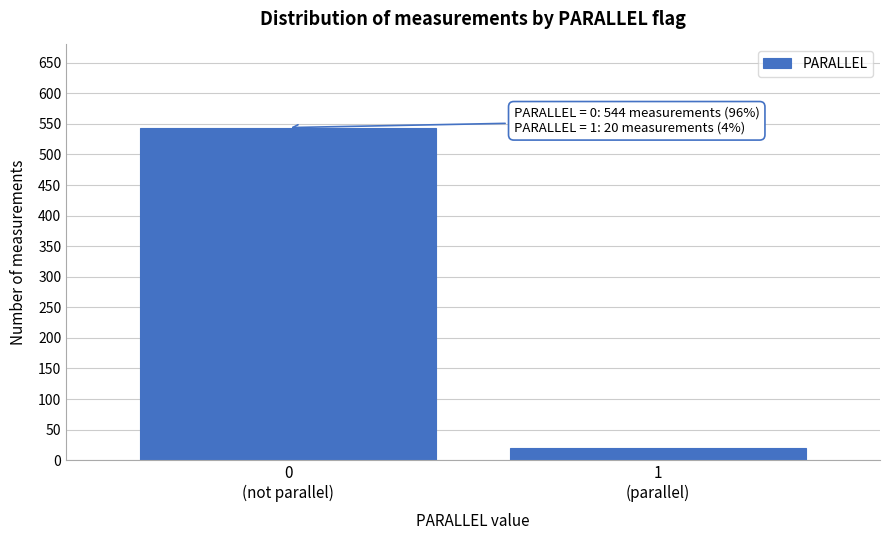

Reading left to right, extract all data points from this chart.

544	20